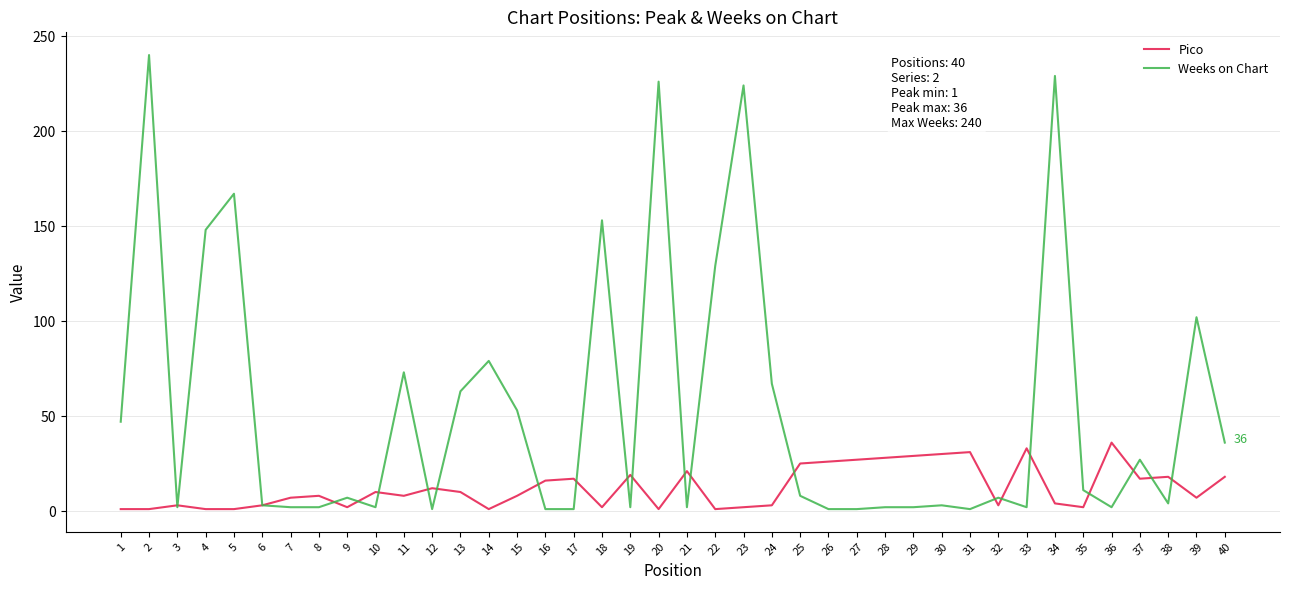

Is the value of Weeks on Chart at 29 greater than the value of Pico at 38?

No